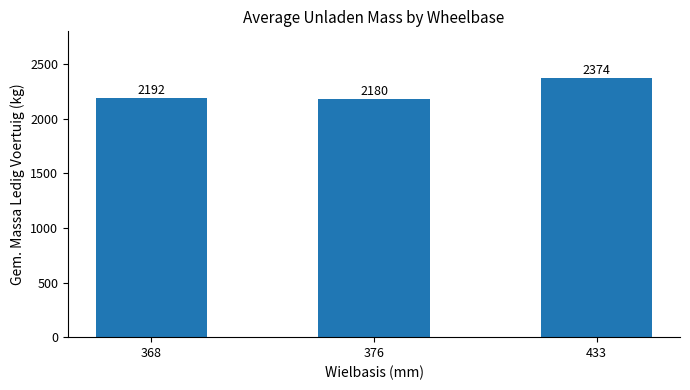

Which label corresponds to the largest value in the chart?

433